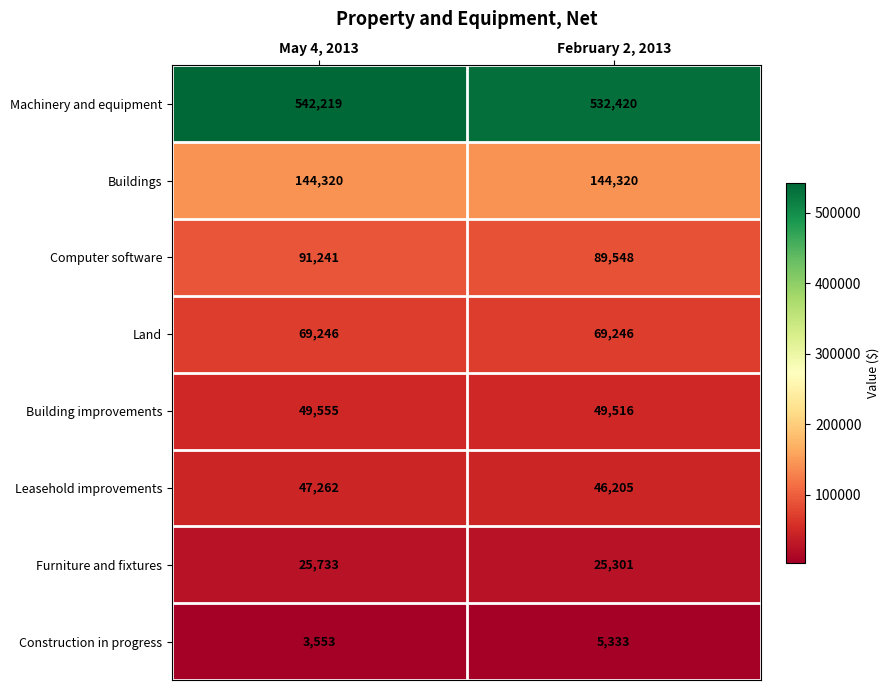

What is the maximum value for Leasehold improvements?

47262